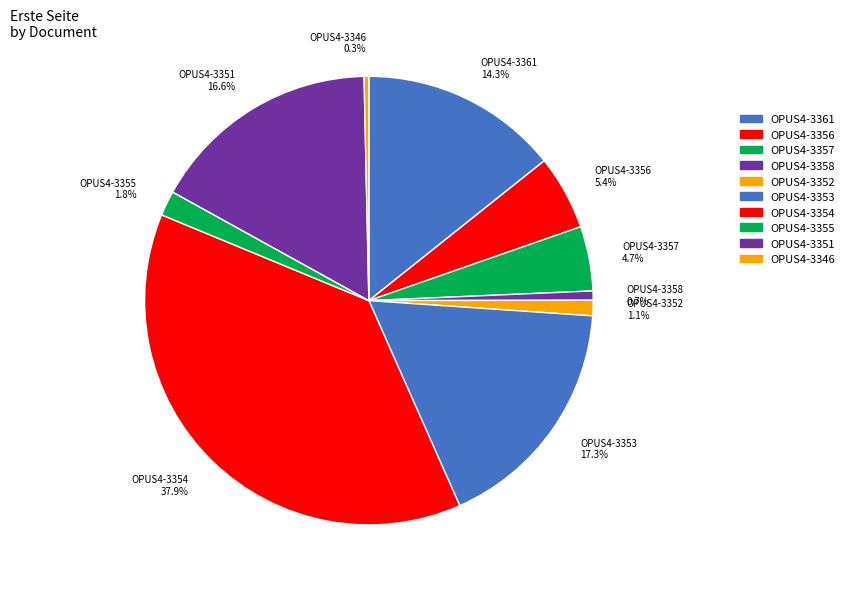

To the nearest percent, what portion does OPUS4-3354 represent?

38%